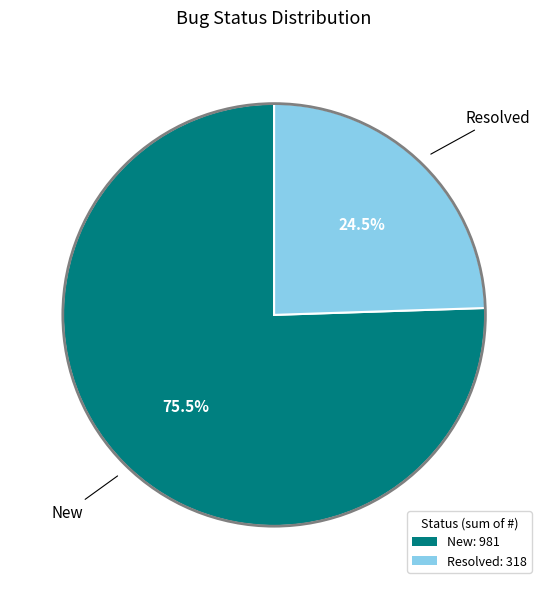

Is there a majority slice in this chart?

Yes